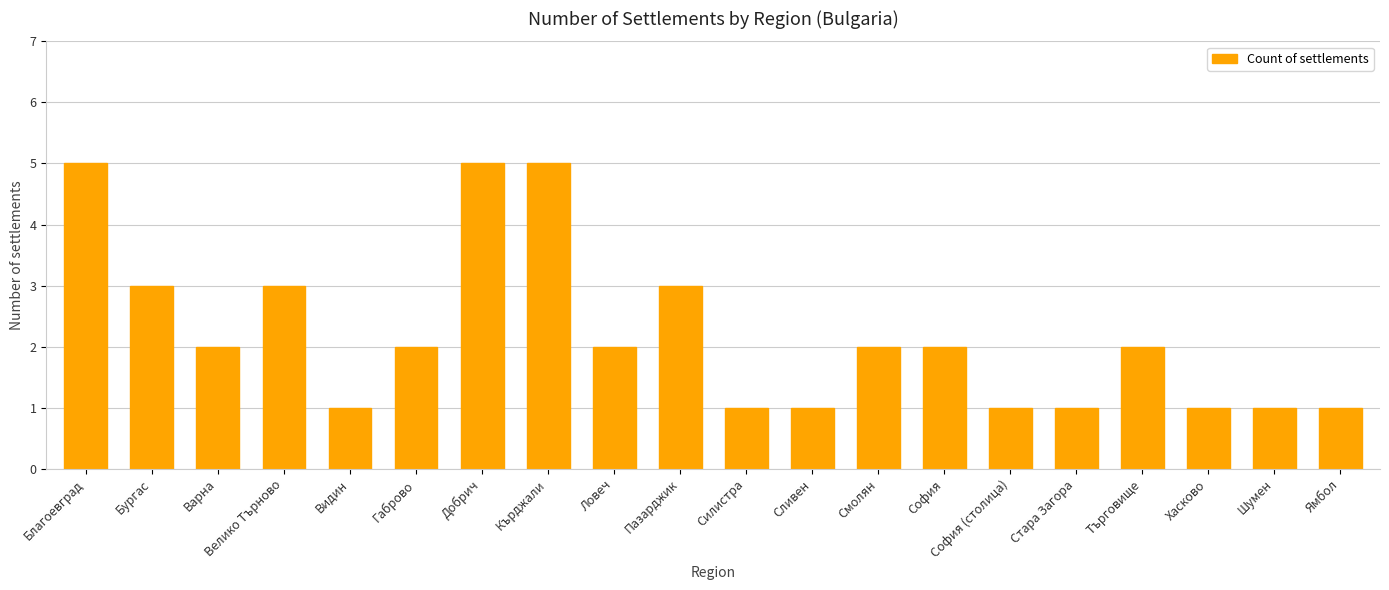

Does the chart contain stacked bars?

No